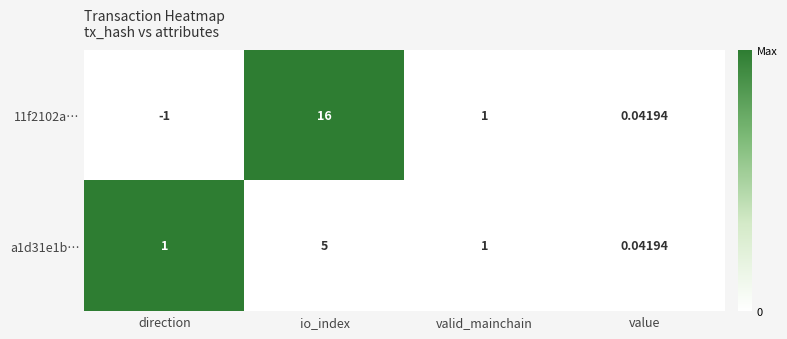

Which category has the lowest value in the a1d31e1b… series?

value